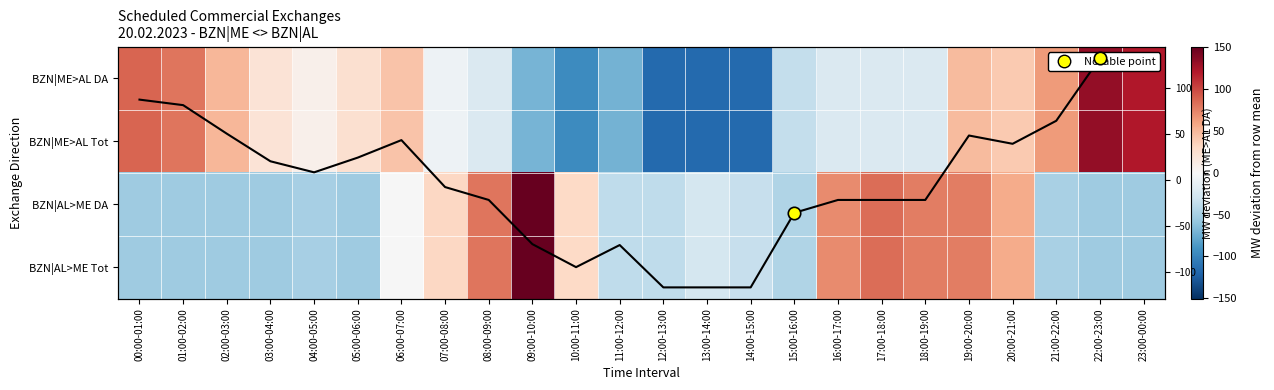

Is it true that BZN|AL>ME Tot equals 47.1 at 19:00-20:00?

False